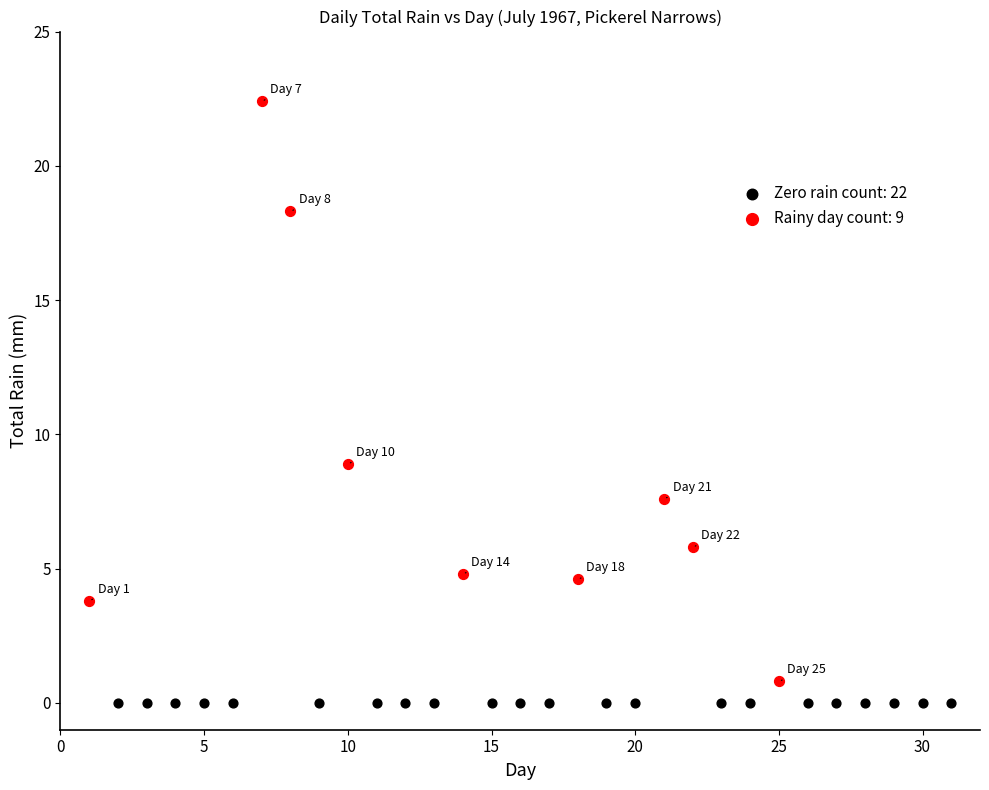

What are all the series names shown in the legend?

Zero rain count: 22, Rainy day count: 9